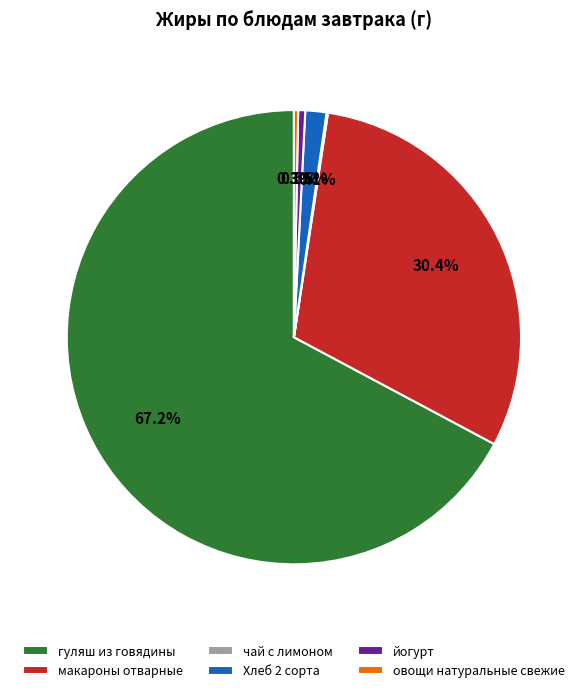

To the nearest percent, what is the difference between the макароны отварные and овощи натуральные свежие slice percentages?

30%